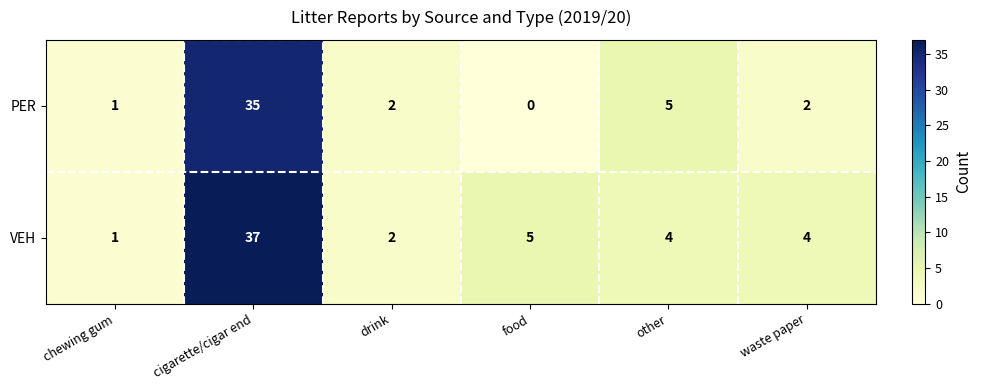

Is the value of PER at waste paper greater than the value of VEH at cigarette/cigar end?

No